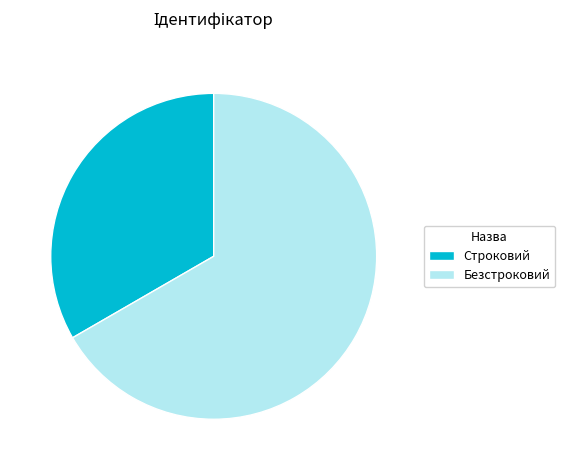

Do Строковий and Безстроковий together represent more than half of the pie?

Yes